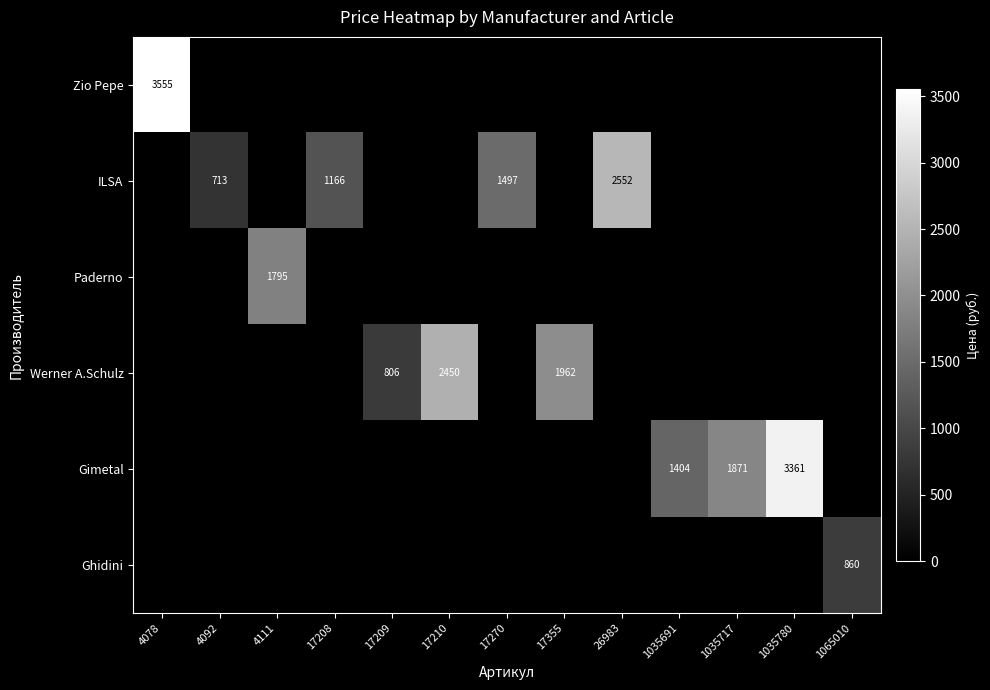

What is the difference between the maximum and minimum values in the Ghidini series?

860